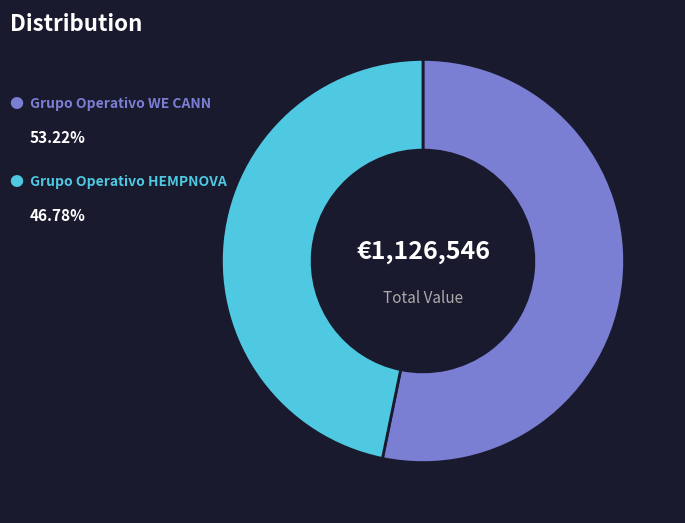

Does any single category account for the majority?

Yes